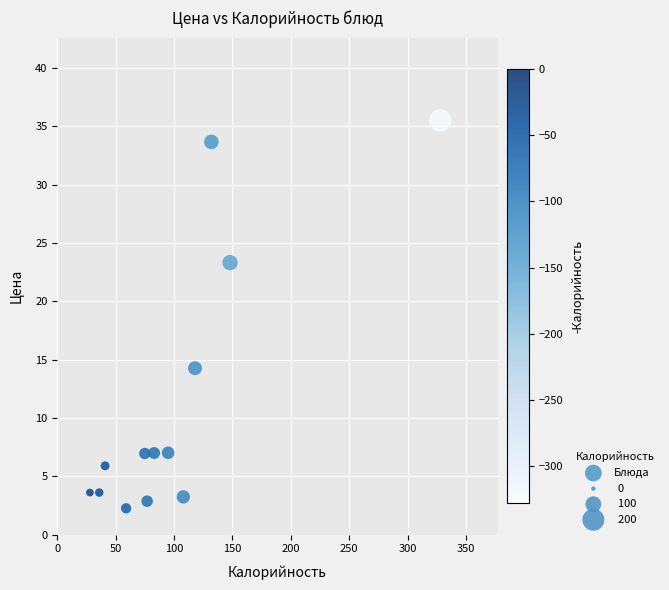

What Y value in the scatter plot is closest to 18?

14.3